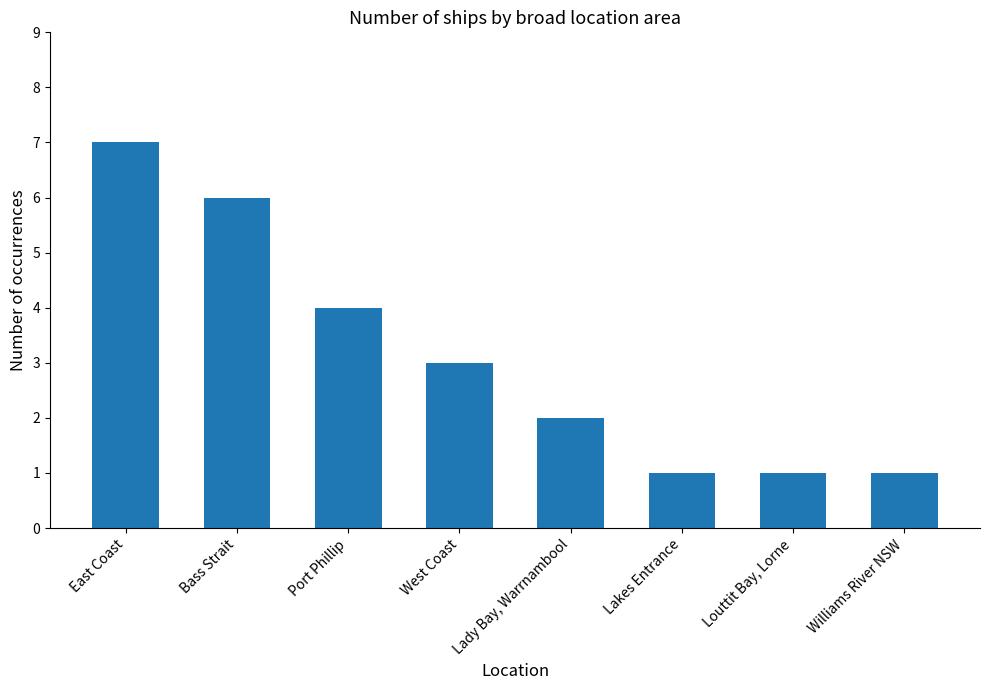

Where is the data nearest to the value 4?

Port Phillip